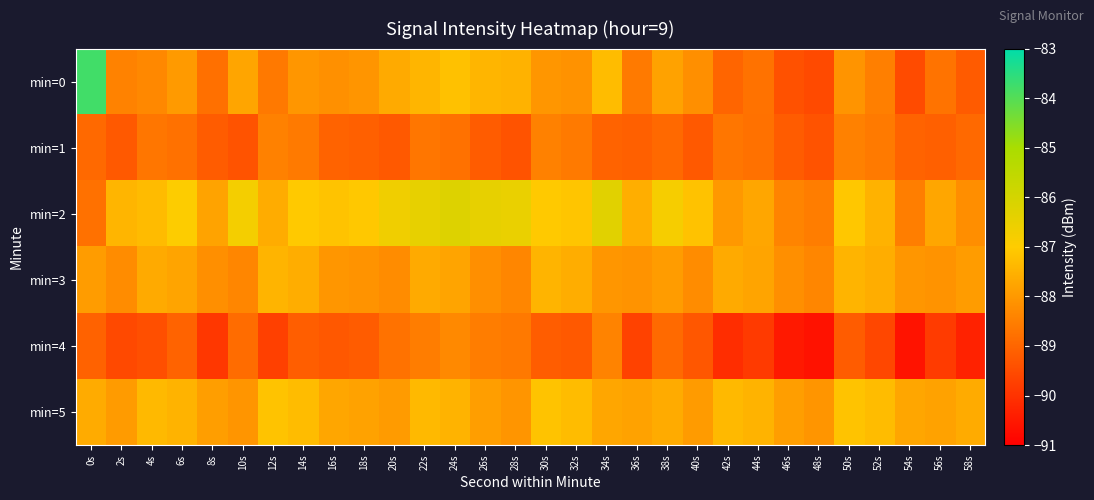

Which series has the largest total across all categories?

min=2